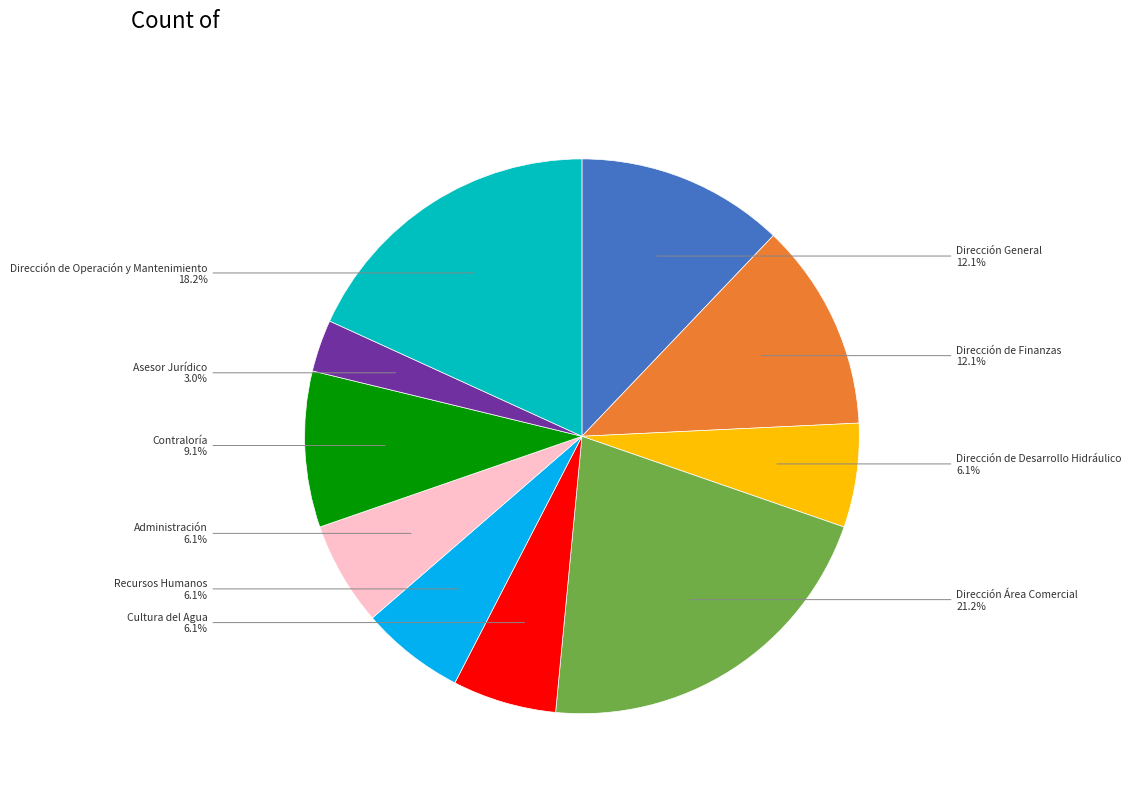

What percentage do Dirección de Operación y Mantenimiento and Asesor Jurídico together represent?

21.2%